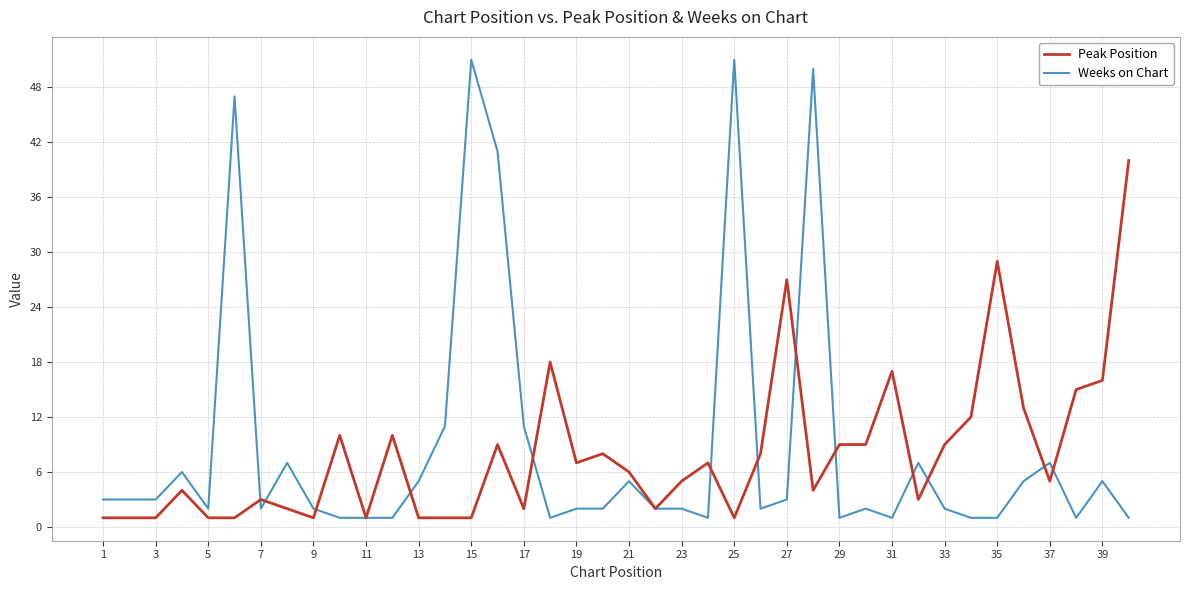

List the series in order of their overall mean, highest first.

Weeks on Chart, Peak Position